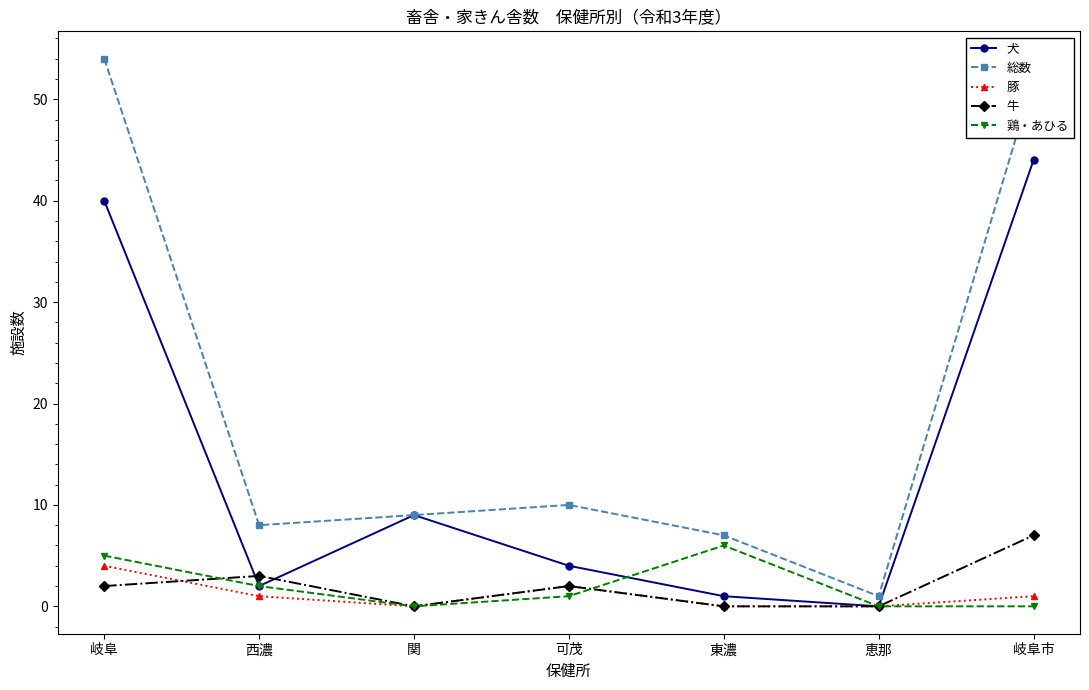

What is the maximum value for 総数?

54